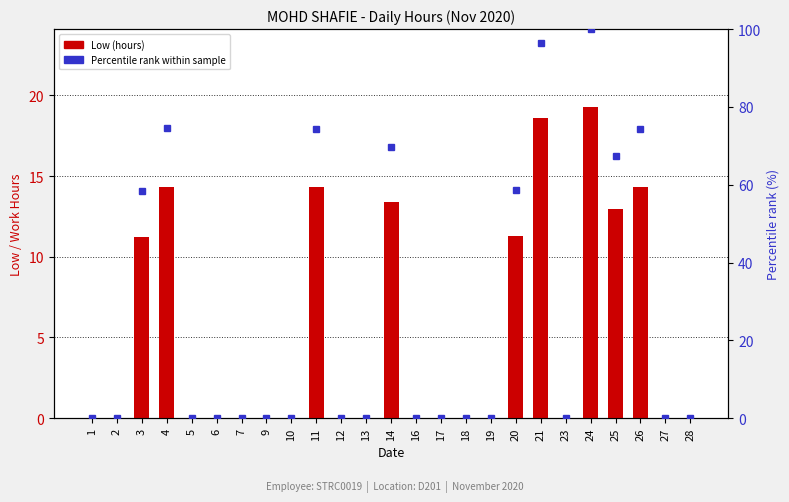

What is the difference between the second highest and minimum values in the Percentile rank series?

96.5